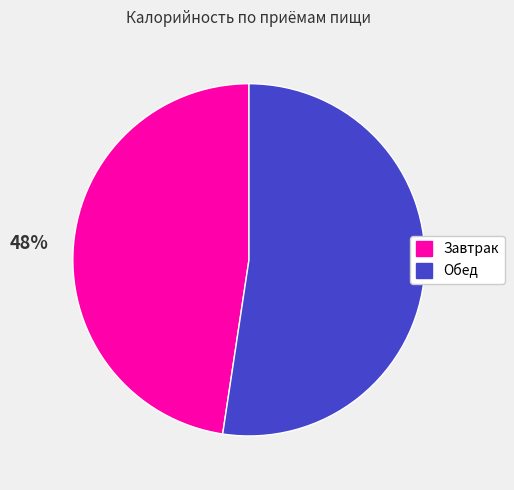

Is the sum of Обед and Завтрак greater than half?

Yes